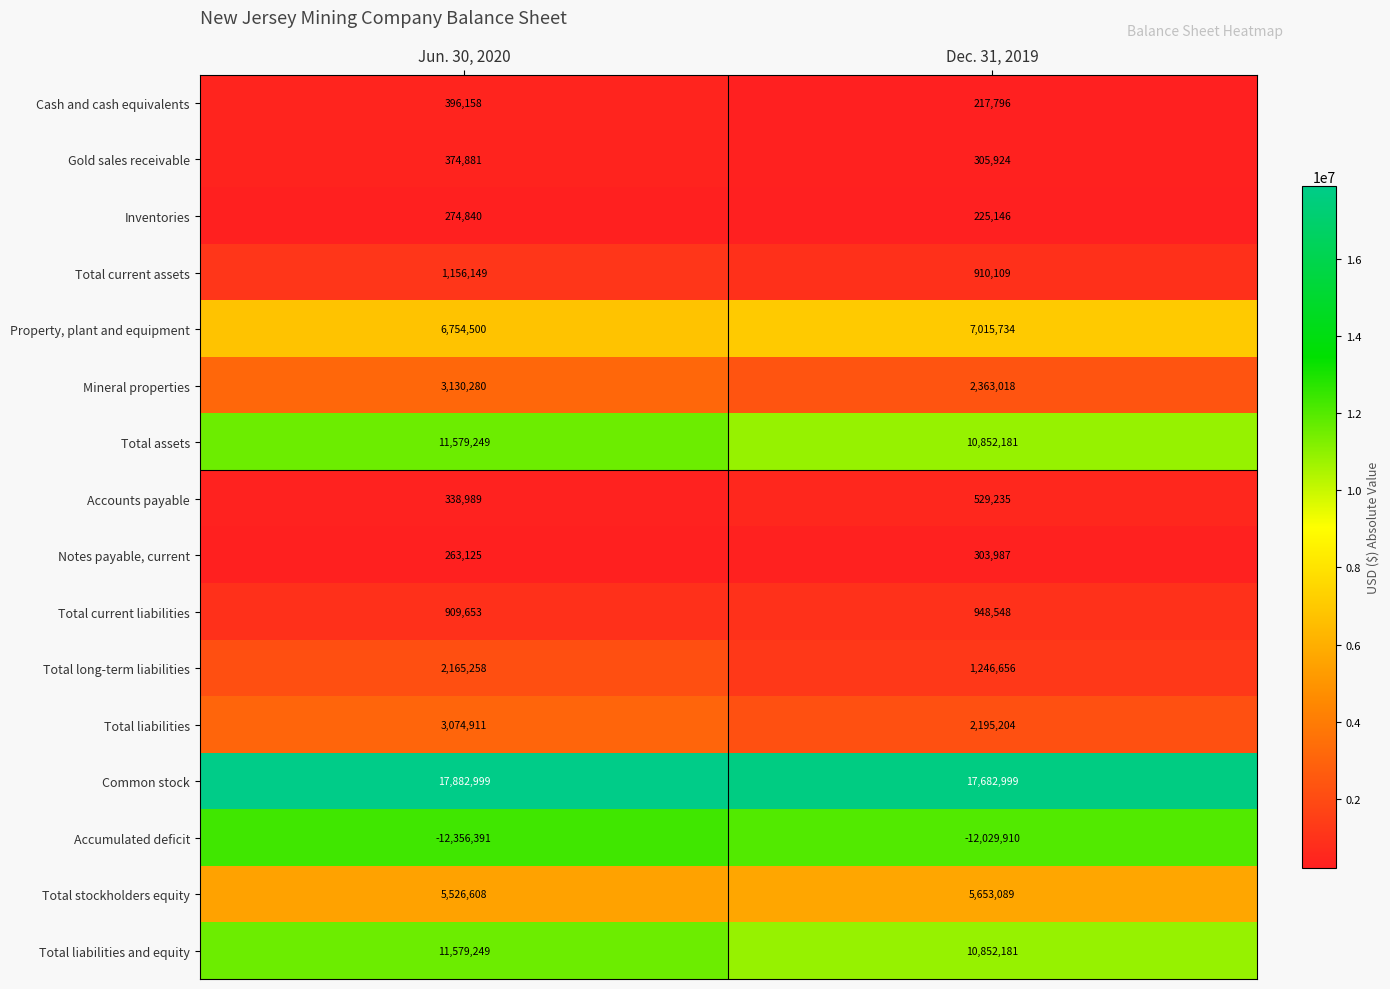

What value does the Total current liabilities series have at Jun. 30, 2020?

909653